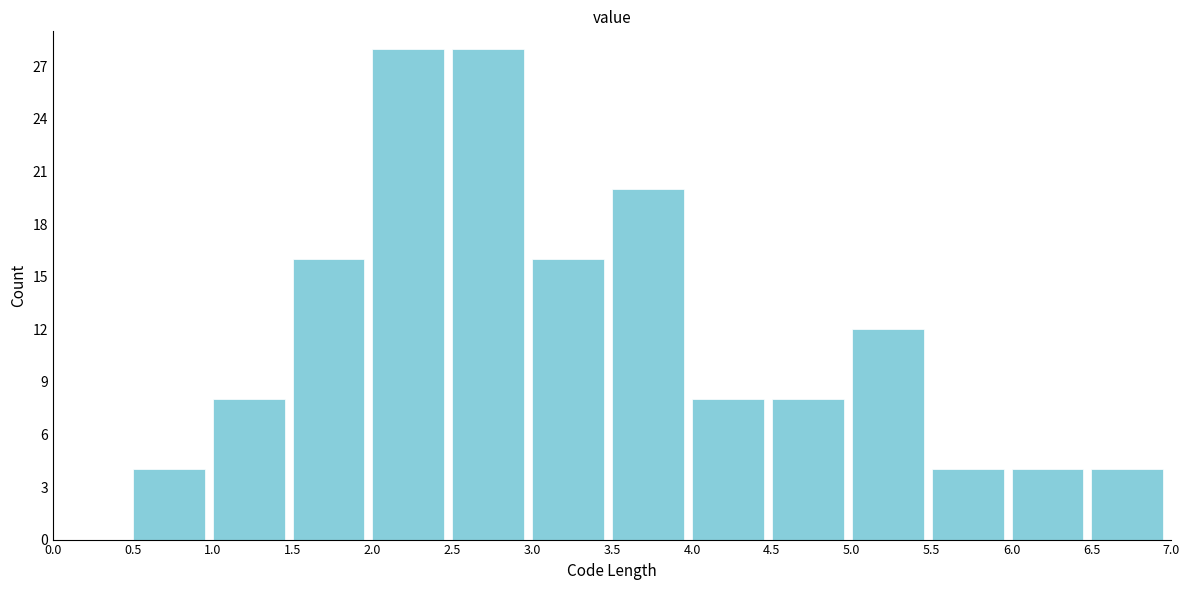

Reading left to right, list every bar in this chart as the range it spans on the x-axis followed by its height. The values are not printed on the chart, so give them approximately, as read against the axis.

0.0 to 0.5: 0
0.5 to 1.0: 4
1.0 to 1.5: 8
1.5 to 2.0: 16
2.0 to 2.5: 28
2.5 to 3.0: 28
3.0 to 3.5: 16
3.5 to 4.0: 20
4.0 to 4.5: 8
4.5 to 5.0: 8
5.0 to 5.5: 12
5.5 to 6.0: 4
6.0 to 6.5: 4
6.5 to 7.0: 4